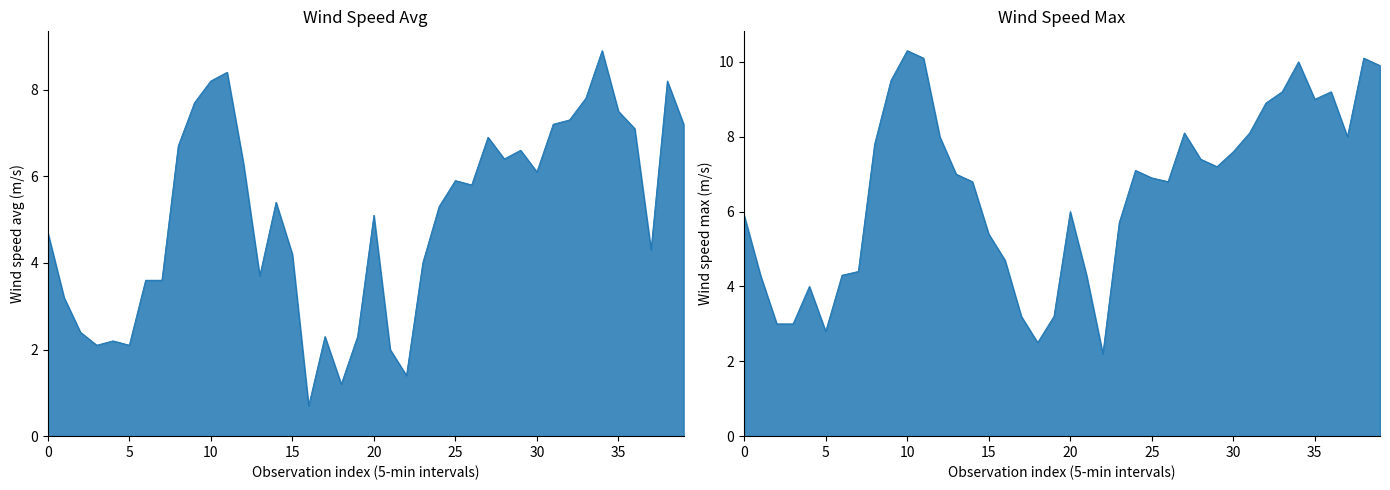

What is the sum of all wind_spd_avg values?

202.0